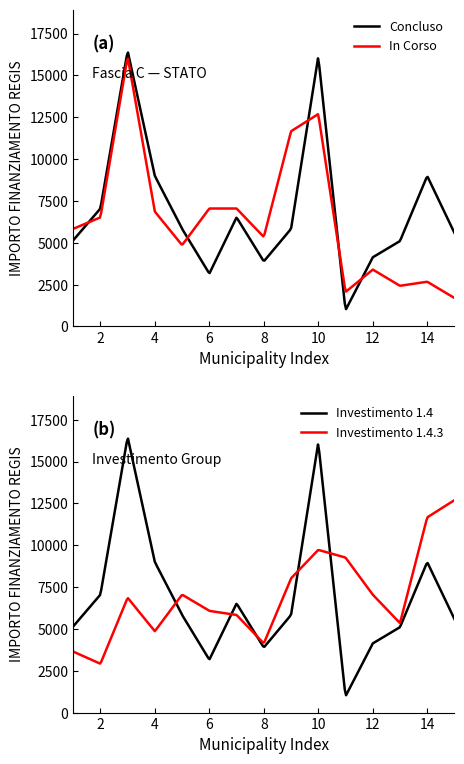

The value of 1.4 (In Corso) at SALERANO SUL LAMBRO is 4860. True or false?

True